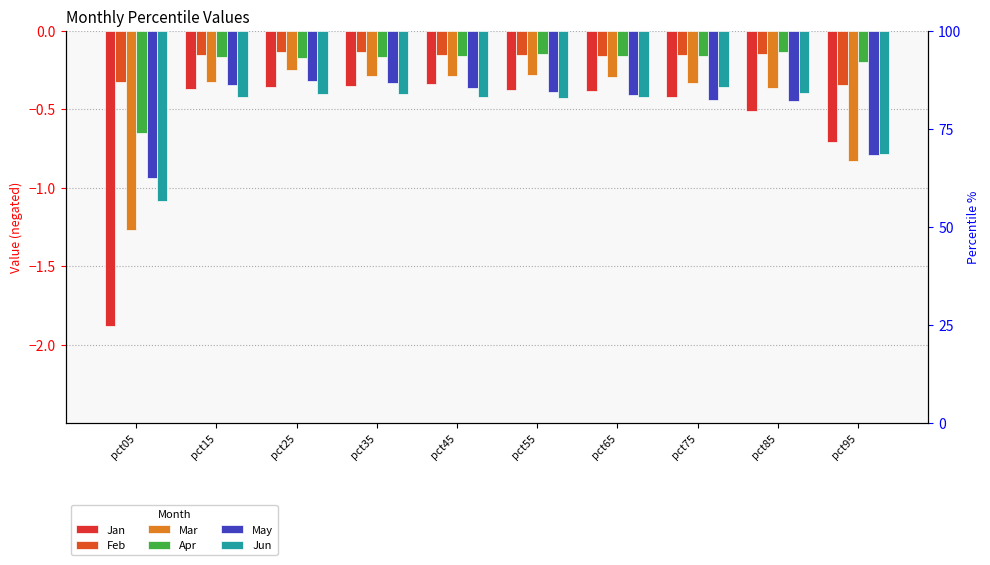

Which series has the widest spread of values?

Jan